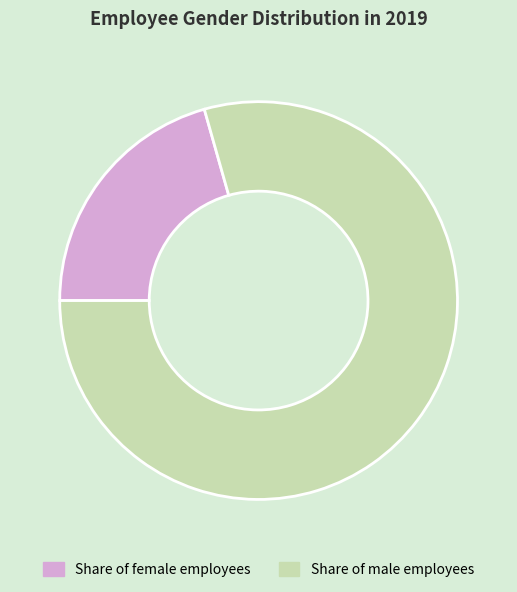

Does any single category account for the majority?

Yes